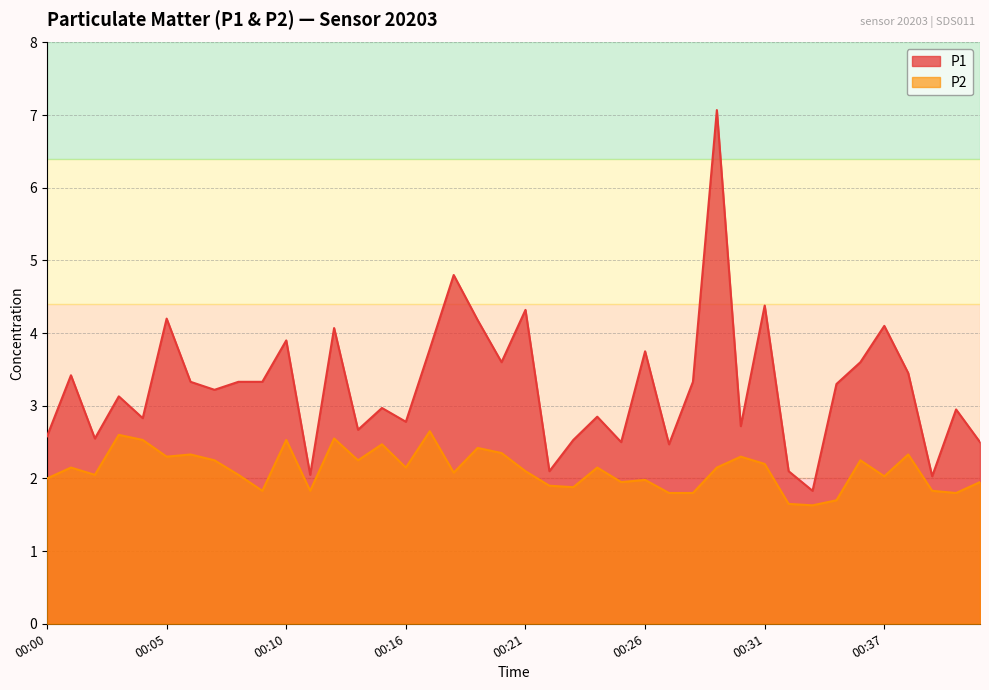

True or false: P2 has more than 0 points higher than both neighbors.

True